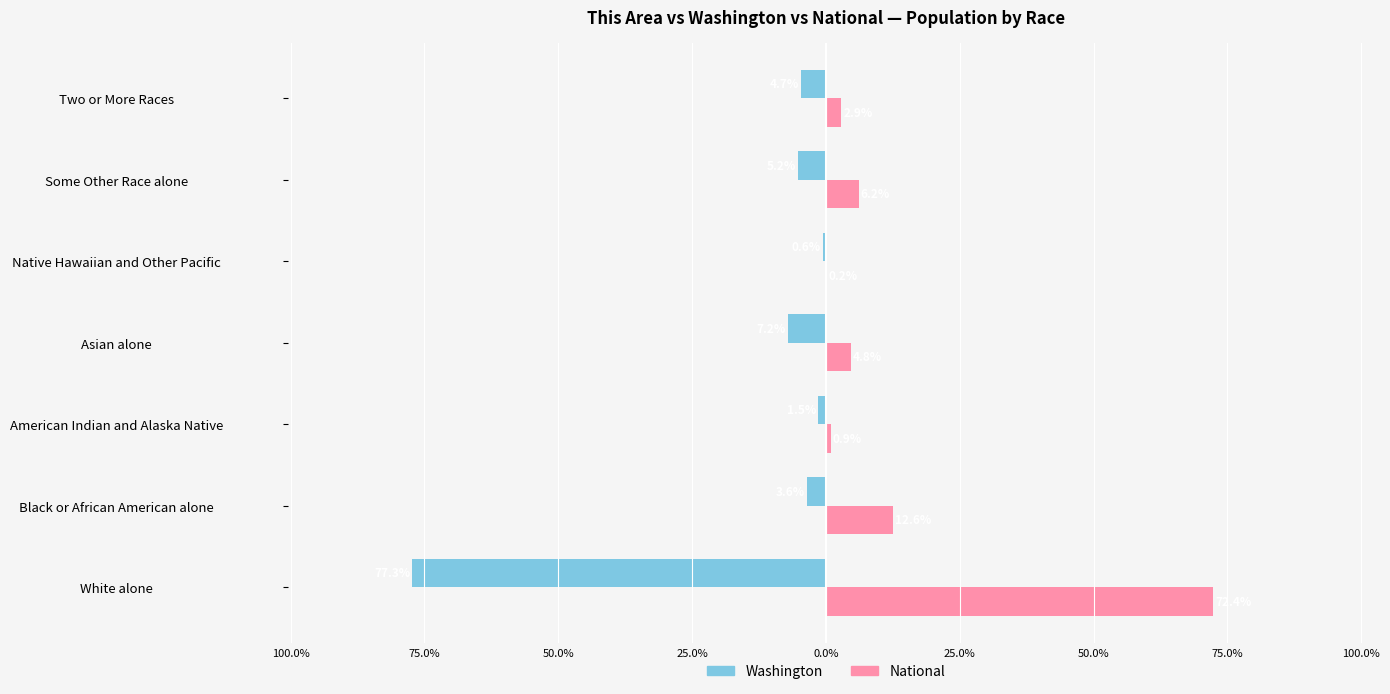

What are all the series names shown in the legend?

Washington, National